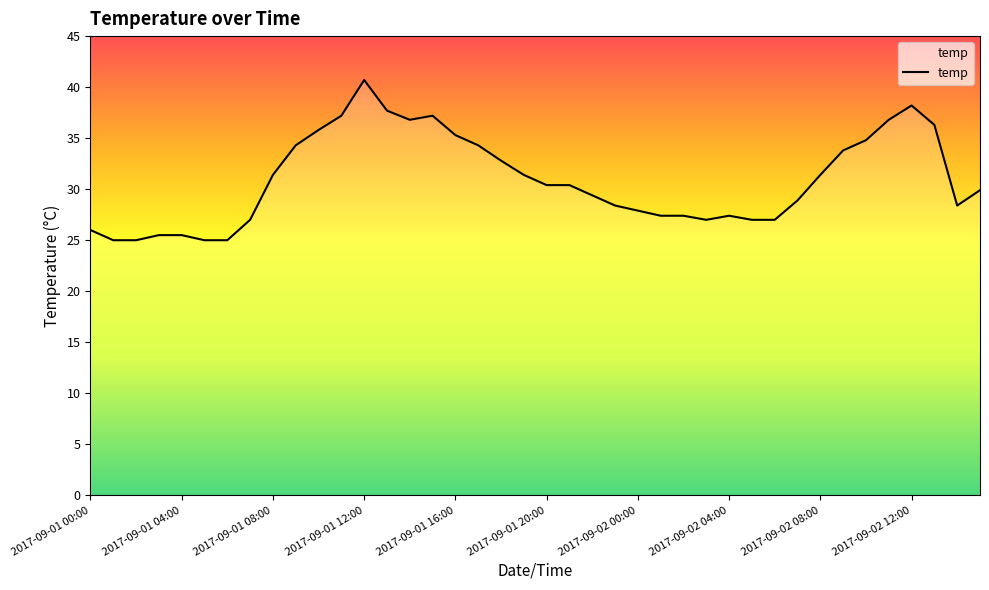

What is the minimum value shown in the chart?

25.0